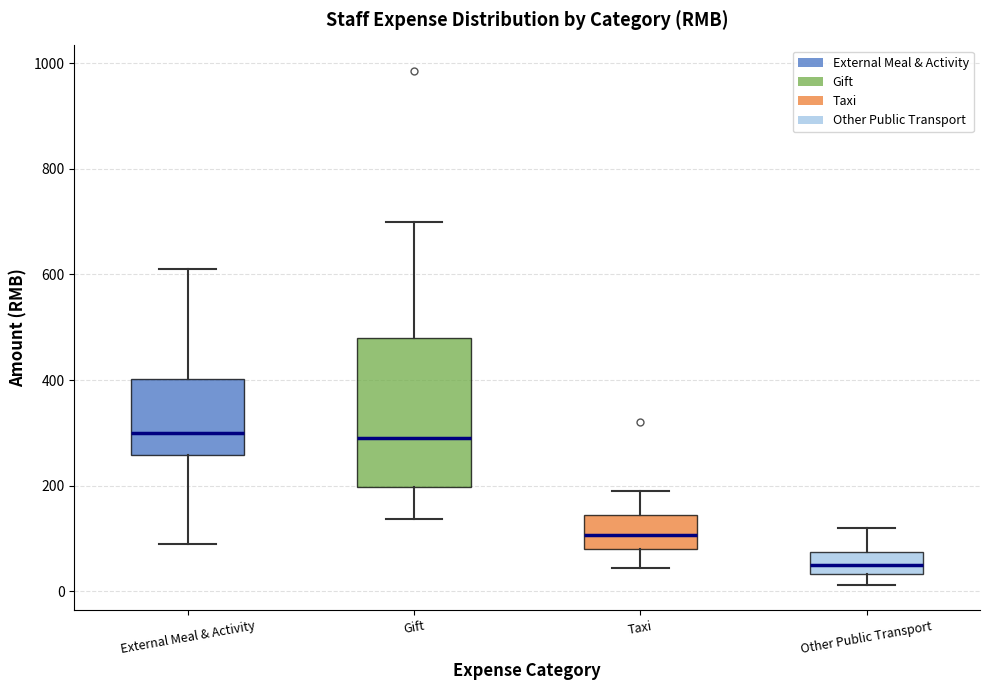

Comparing the boxes themselves (not the whiskers), which one is the tallest?

Gift